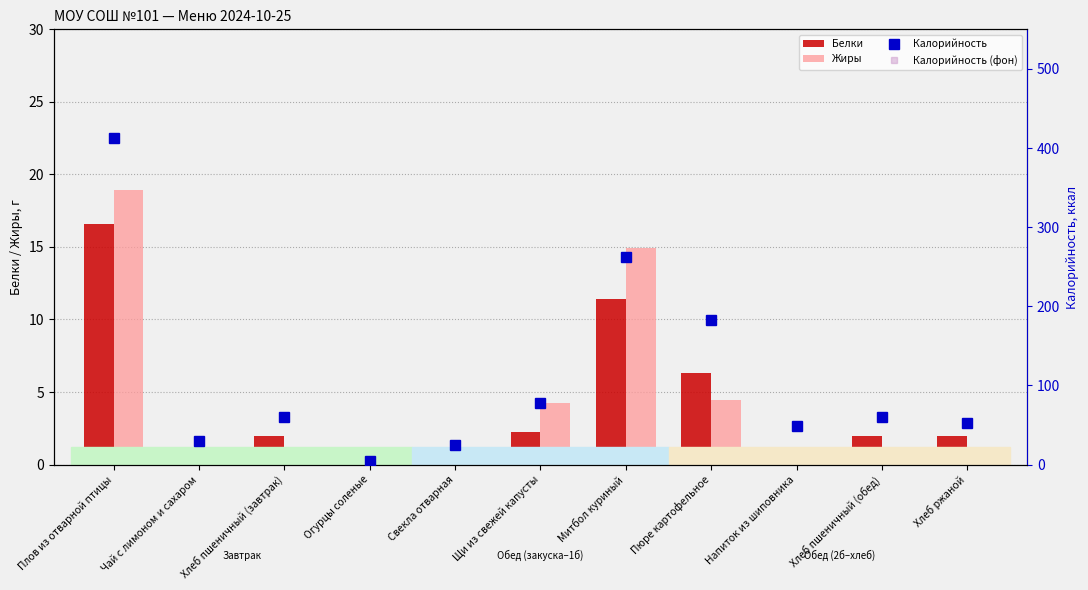

Are the bars grouped side by side (vs. stacked)?

Yes